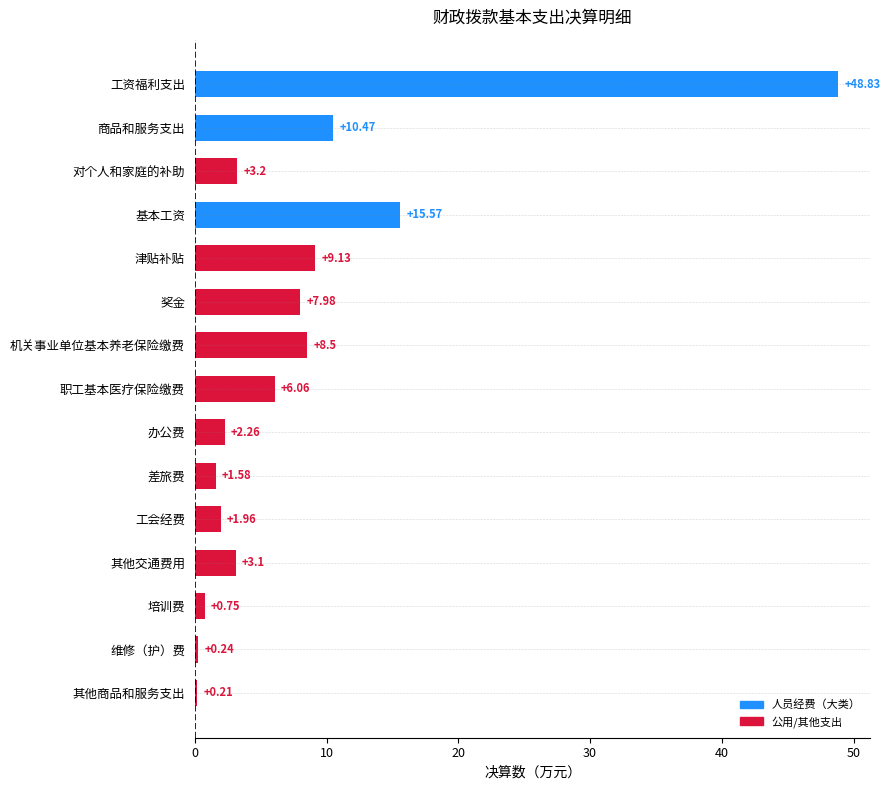

What is the average value?

8.0